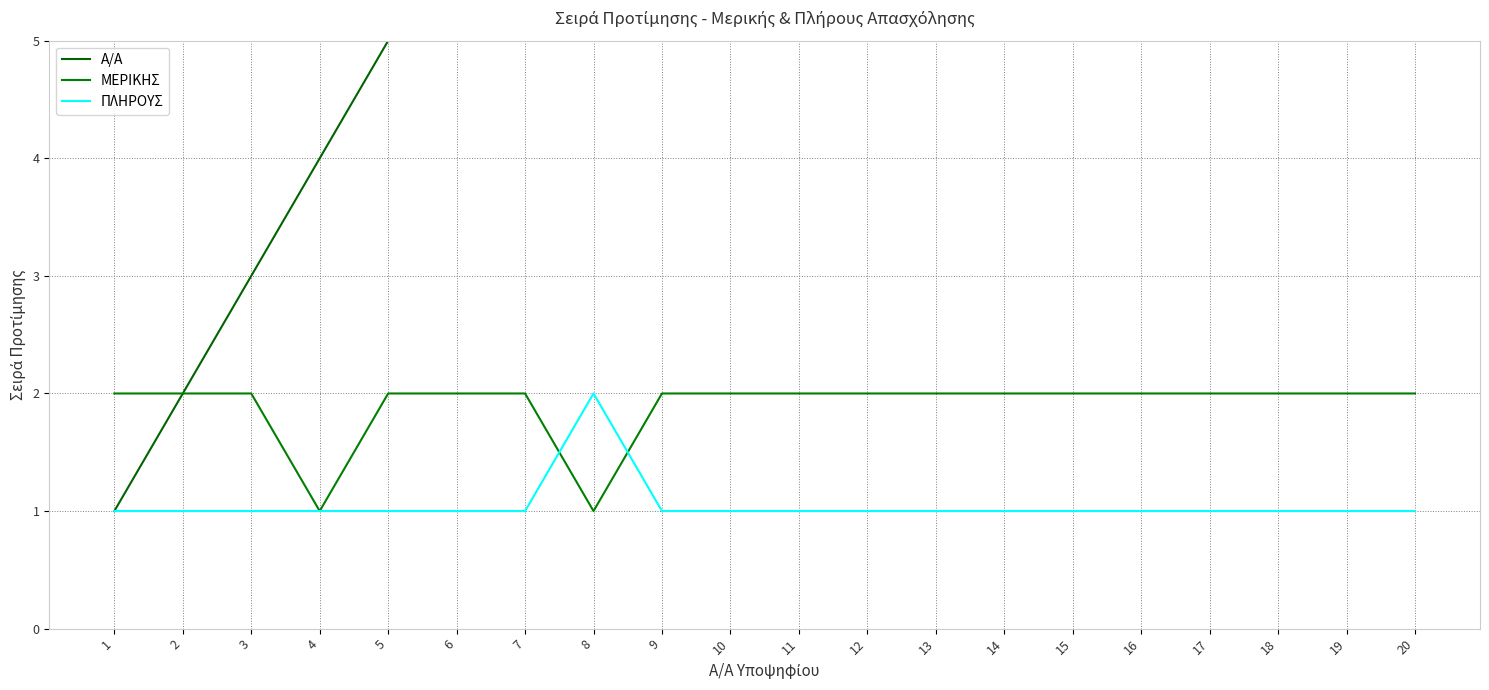

What is the sum of the ΜΕΡΙΚΗΣ values at 14 and 17?

4